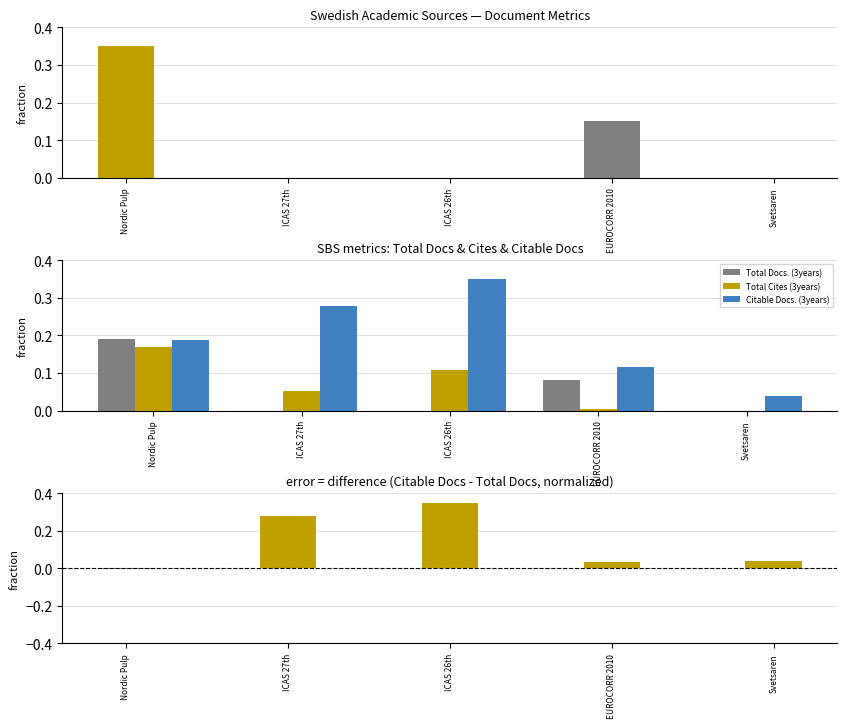

Reading left to right, transcribe all the data shown in this chart.

Total Docs. (3years): 0.2	0.0	0.0	0.1	0.0
Total Cites (3years): 0.2	0.1	0.1	0.0	0.0
Citable Docs. (3years): 0.2	0.3	0.3	0.1	0.0